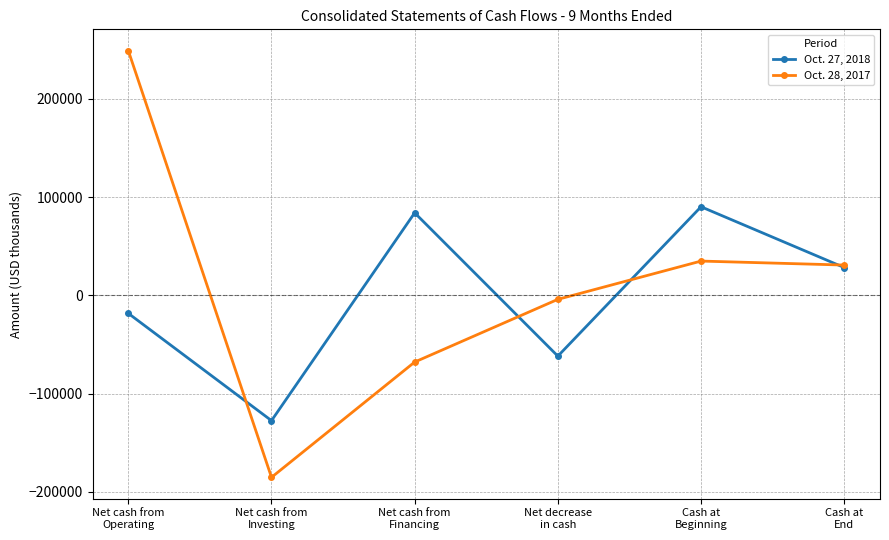

Between which two adjacent categories do Oct. 27, 2018 and Oct. 28, 2017 first intersect?

Net cash from
Operating and Net cash from
Investing